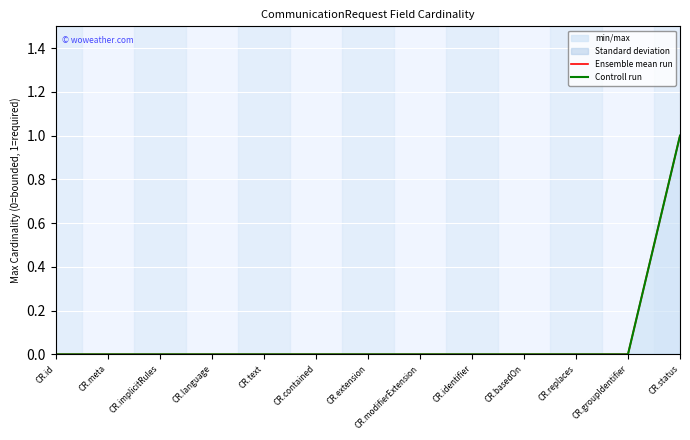

The Controll run series shows 0 at CR.implicitRules. True or false?

True